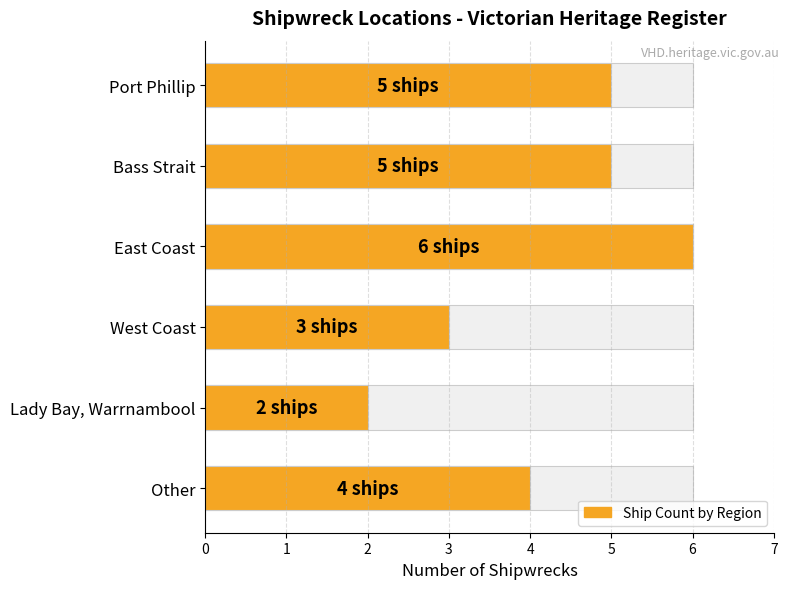

The chart shows a value of 9 at Port Phillip. True or false?

False